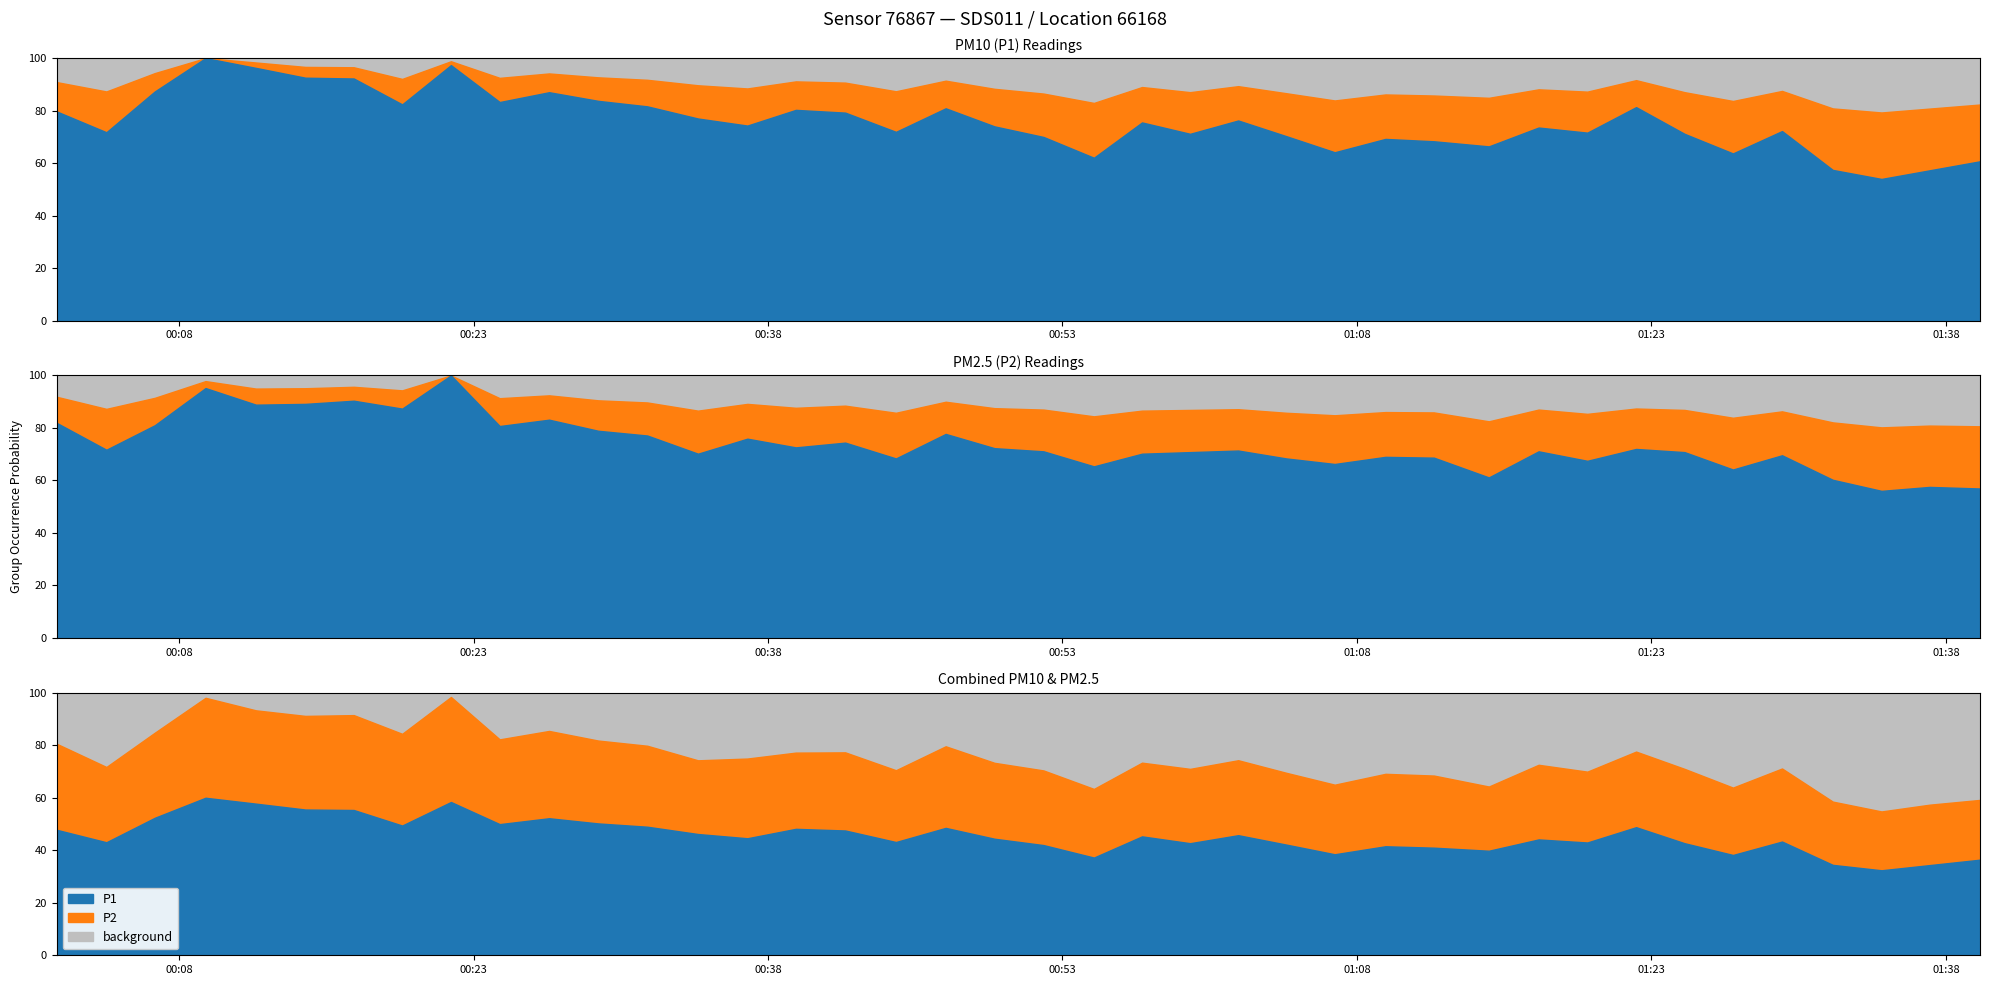

True or false: P1 has more than 0 interior local peaks.

True